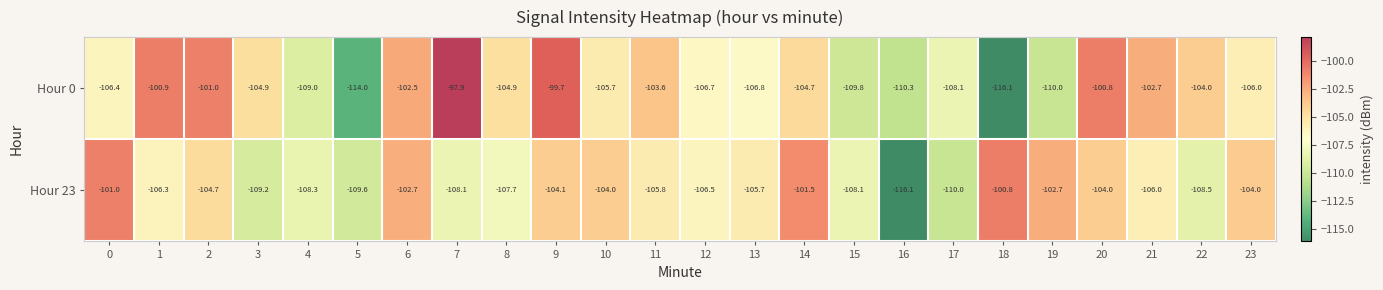

What is the sum of the Hour 0 values at 9 and 3?

-204.6